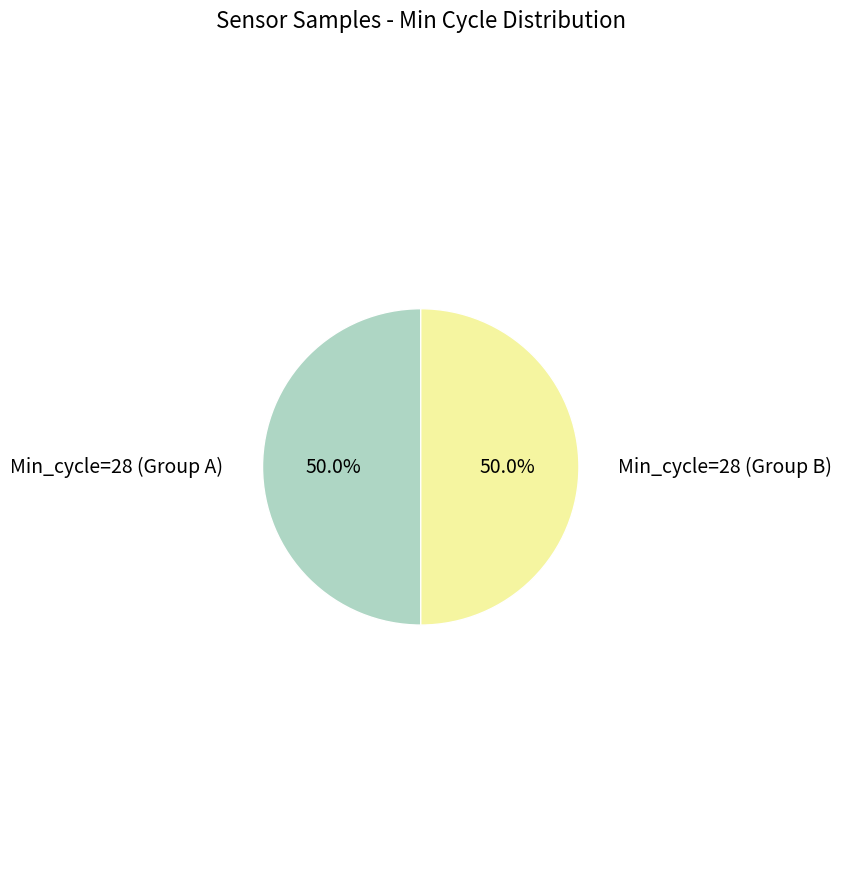

What is the ratio of the value at Min_cycle=28 (Group A) to the value at Min_cycle=28 (Group B)?

1.0